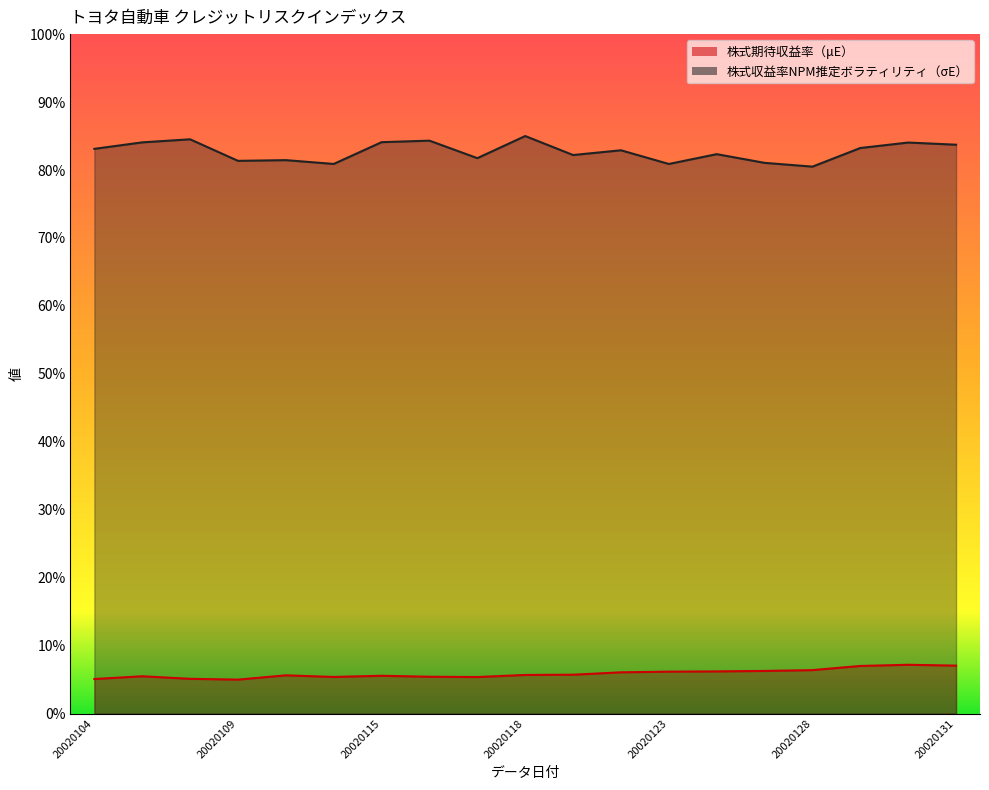

What is the lowest value of the 株式収益率NPM推定ボラティリティ（σE） series?

0.8